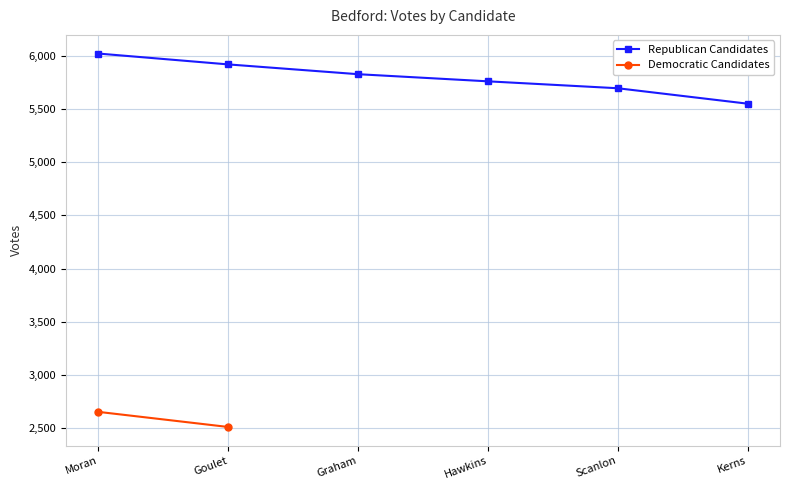

Count the values in the range 5695 to 5919.

4